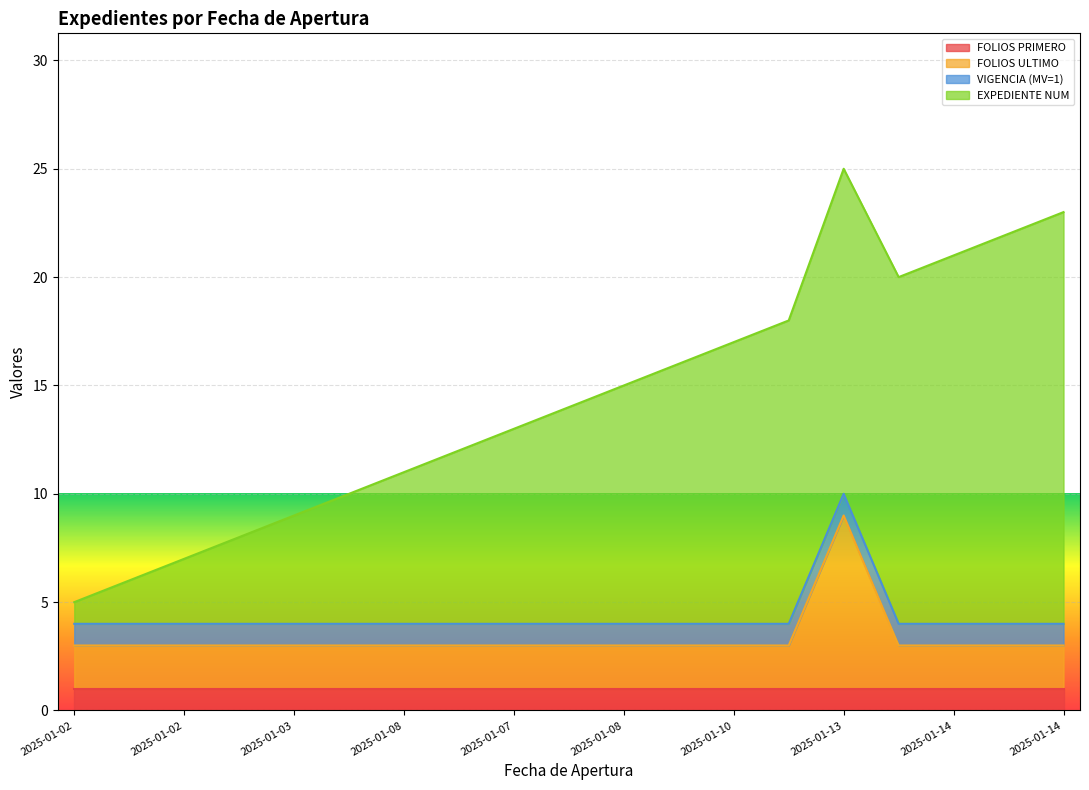

What is the value of the EXPEDIENTE NUM point at the 1st from the left?

1